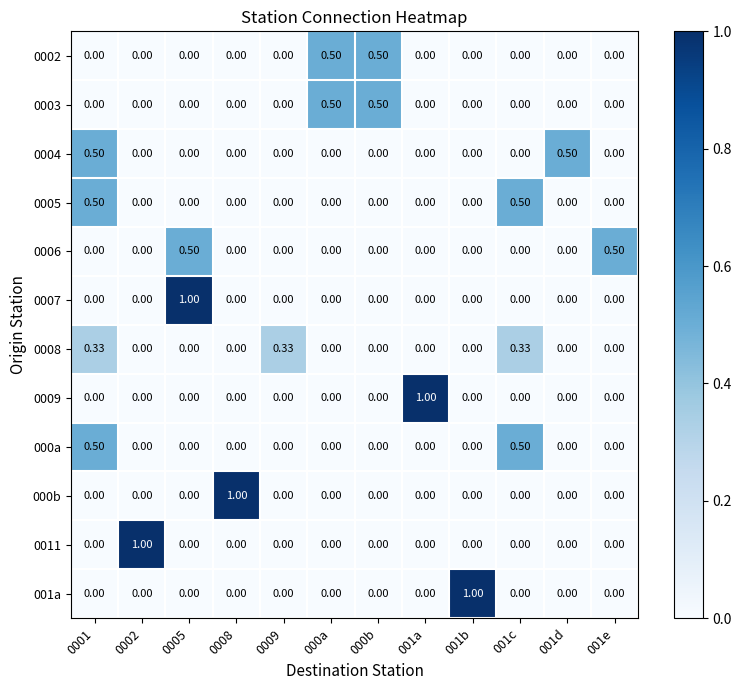

How many values in the 0011 series exceed 0?

1